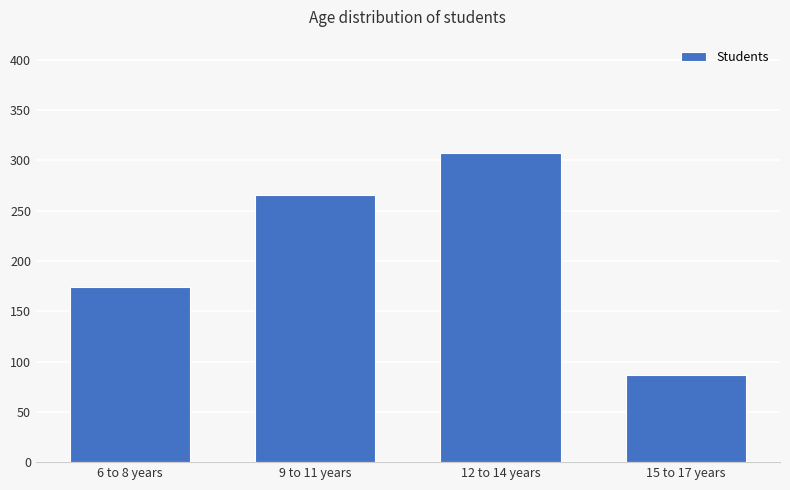

Reading left to right, list all the values displayed in this chart.

174	266	307	87